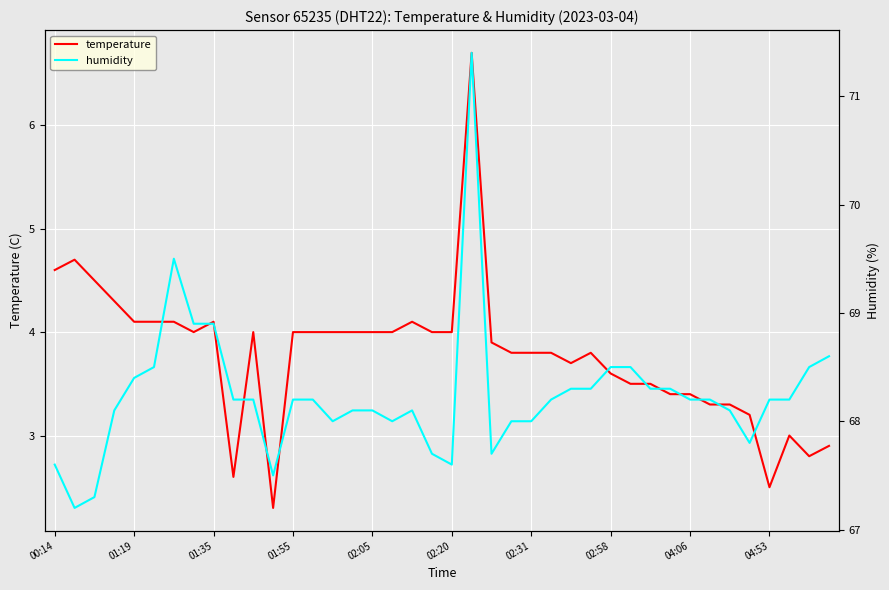

True or false: humidity and temperature intersect in this chart.

False